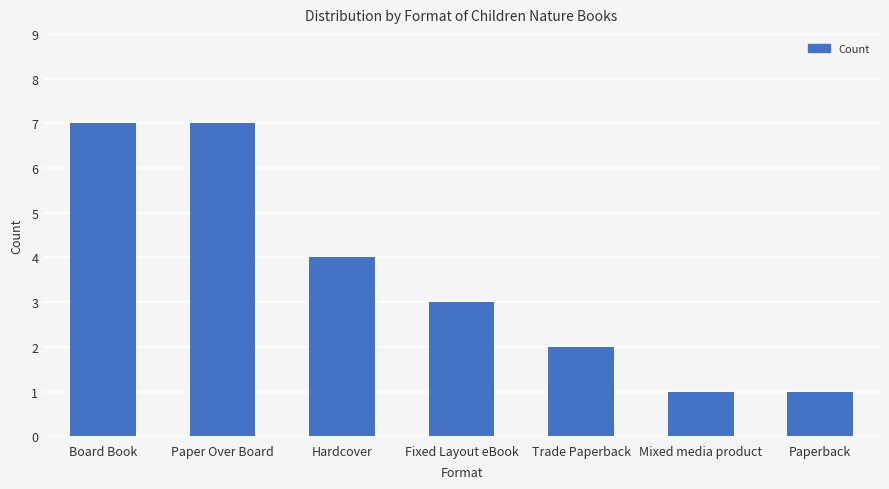

What is the difference between the second highest and minimum values?

6